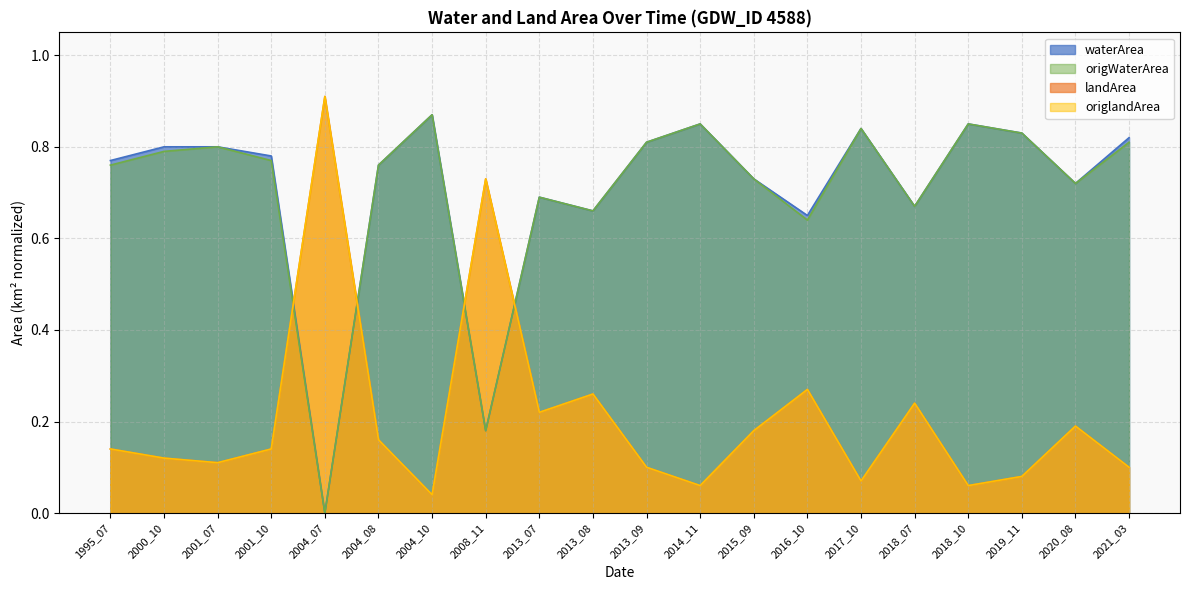

At which label does waterArea reach its minimum?

2004_07